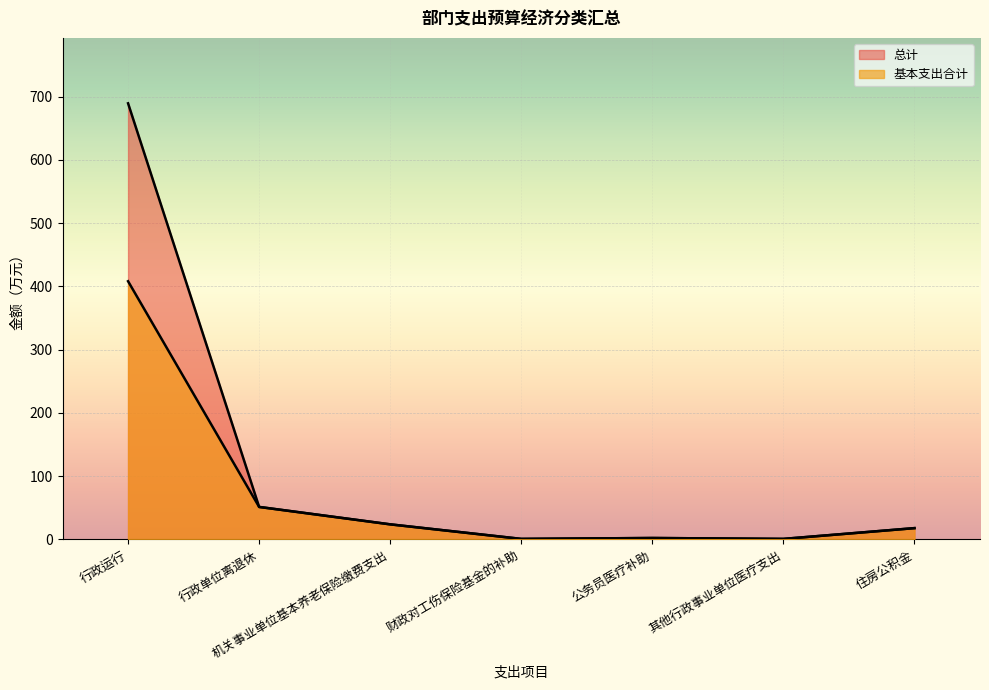

True or false: 基本支出合计 and 总计 intersect in this chart.

False